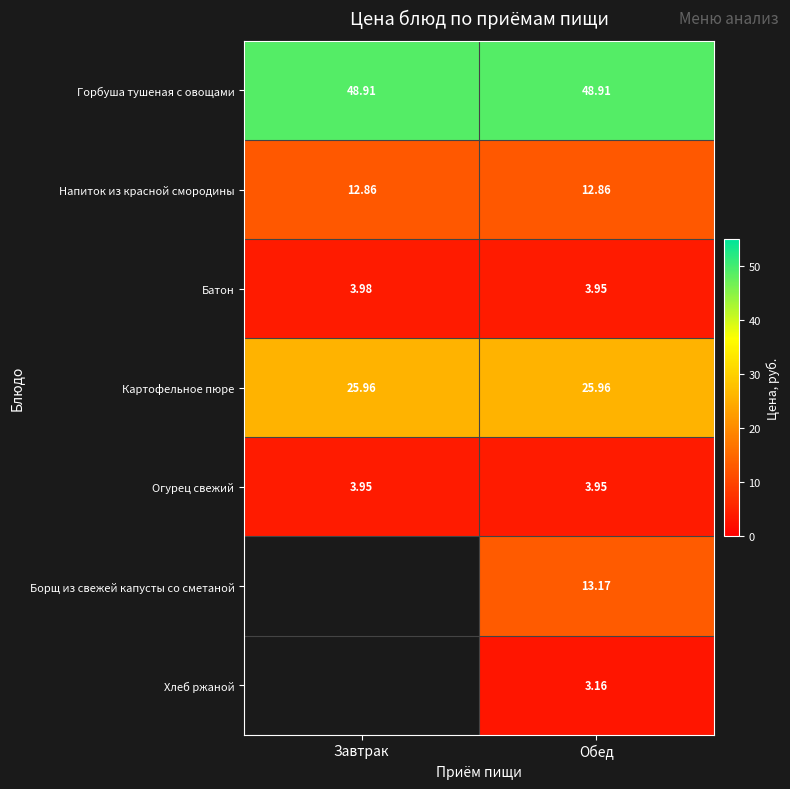

Is the value of Батон at Завтрак greater than the value of Картофельное пюре at Завтрак?

No